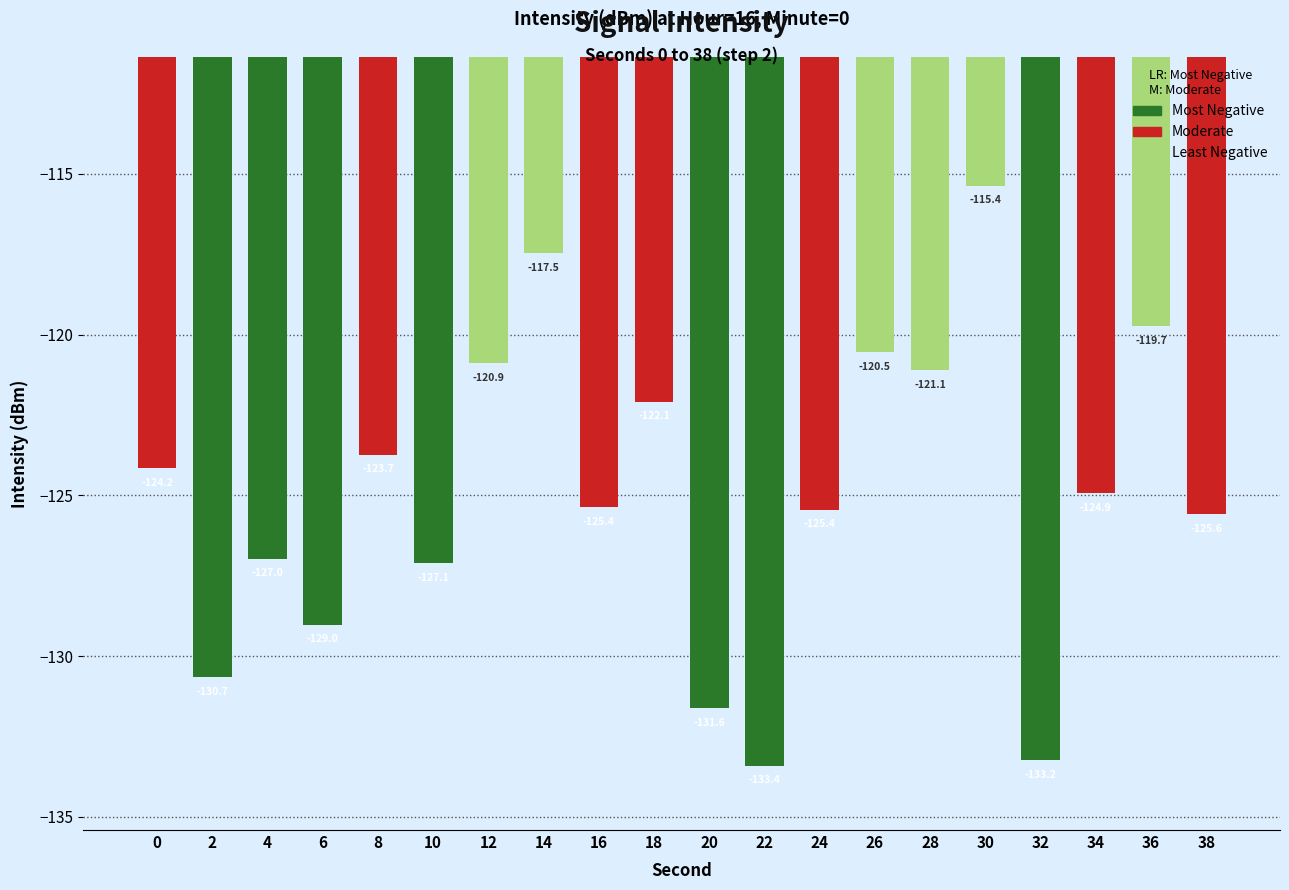

Reading left to right, transcribe all the data shown in this chart.

0=-124.2	2=-130.7	4=-127.0	6=-129.0	8=-123.7	10=-127.1	12=-120.9	14=-117.5	16=-125.4	18=-122.1	20=-131.6	22=-133.4	24=-125.4	26=-120.5	28=-121.1	30=-115.4	32=-133.2	34=-124.9	36=-119.7	38=-125.6